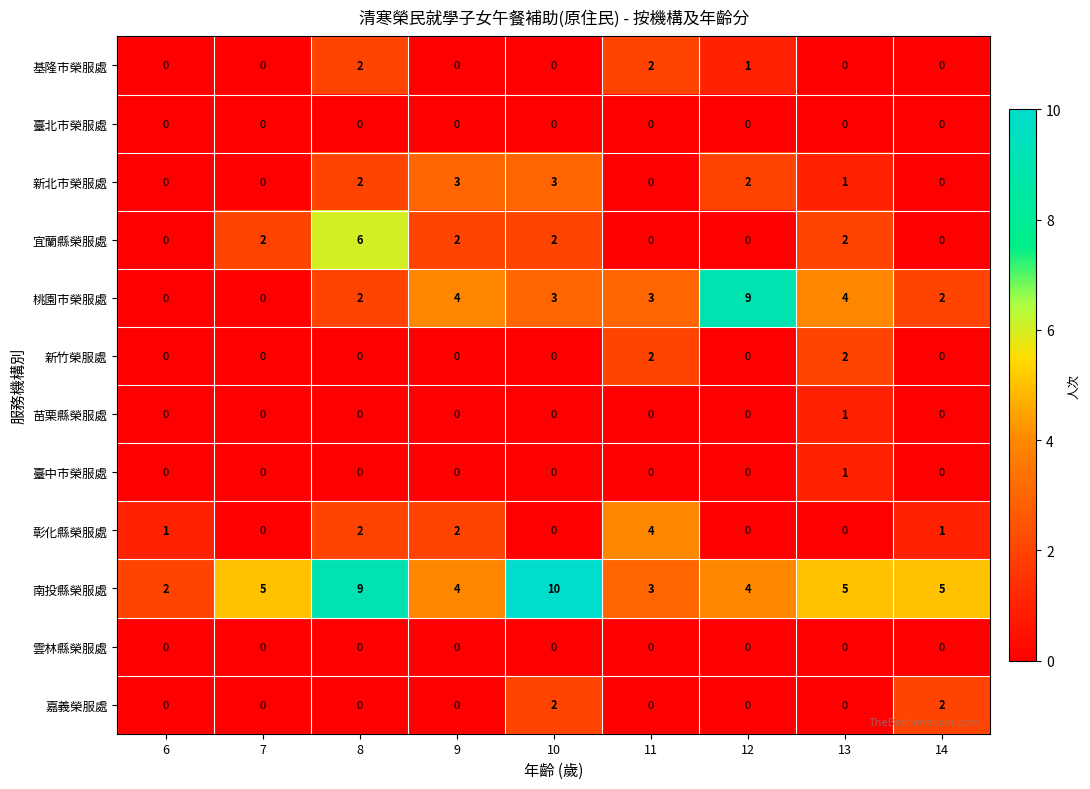

The value of 嘉義榮服處 at 10 is 3. True or false?

False